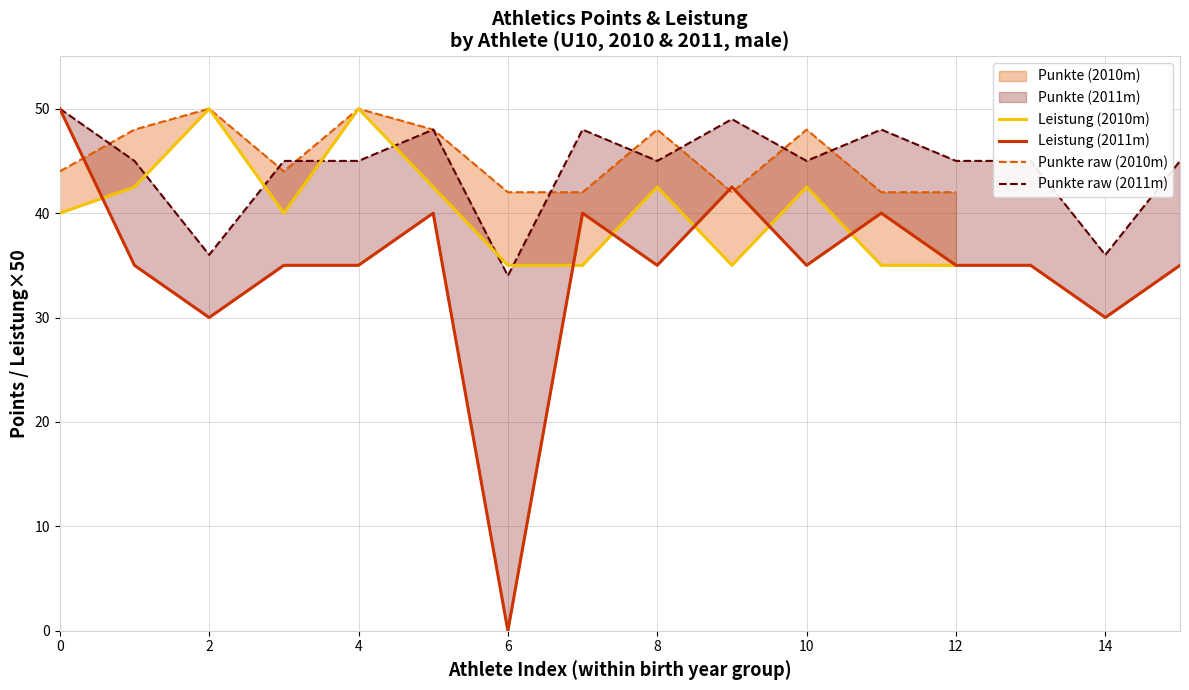

Does the chart display data point markers on the line(s)?

No